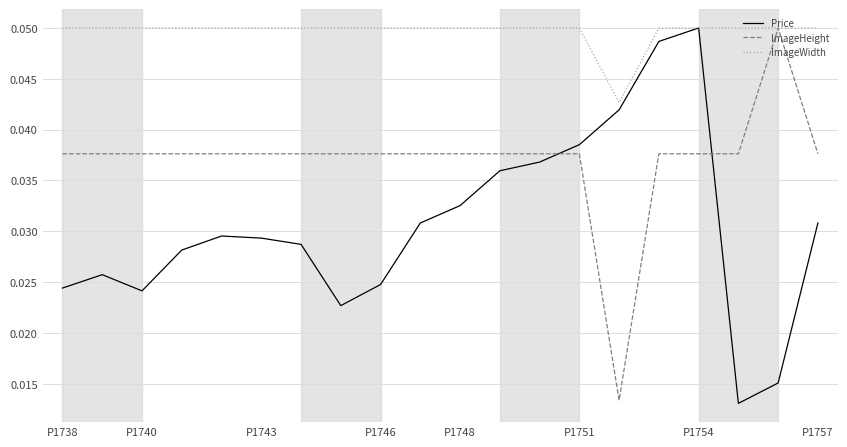

Which series has the largest total across all categories?

ImageWidth